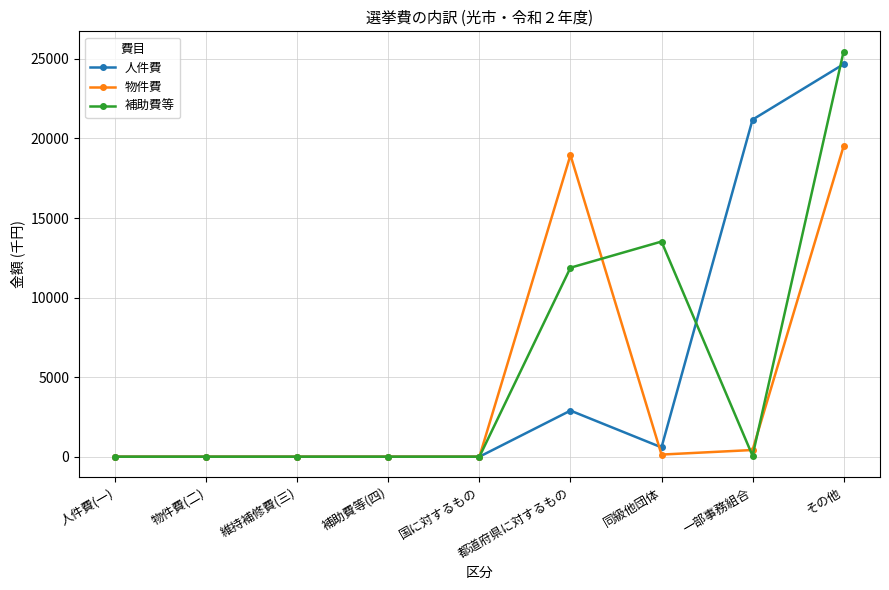

At which category does the chart reach its peak across all series?

その他